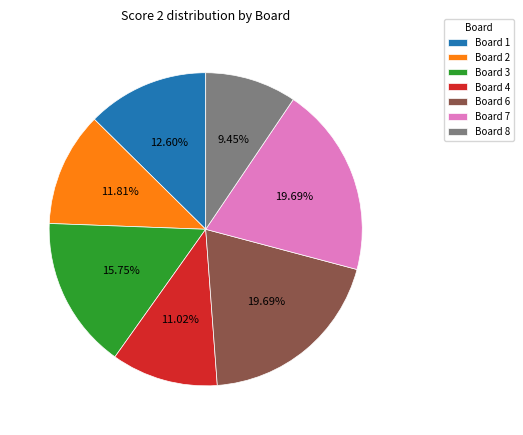

How many slices are in this pie chart?

7